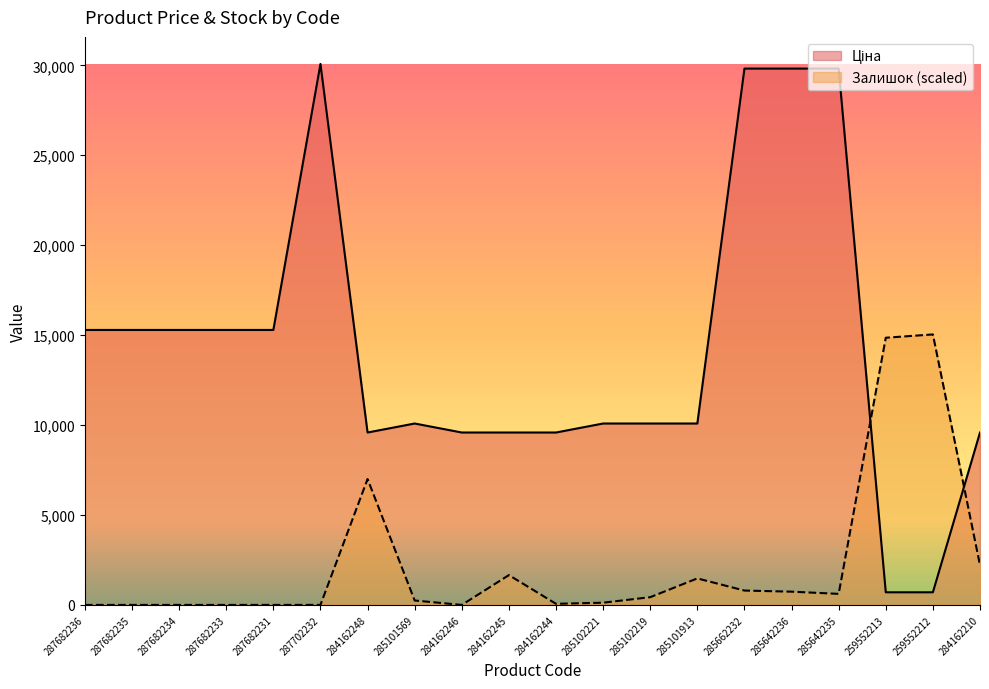

Where is the first local maximum for Ціна?

287702232